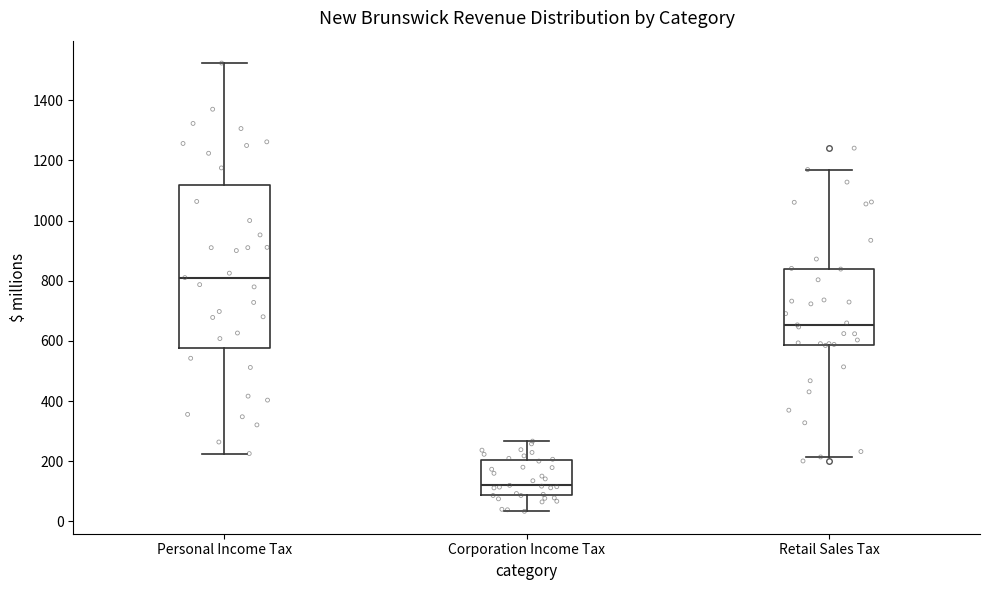

Which box is the tallest, from its lower edge to its upper edge?

Personal Income Tax